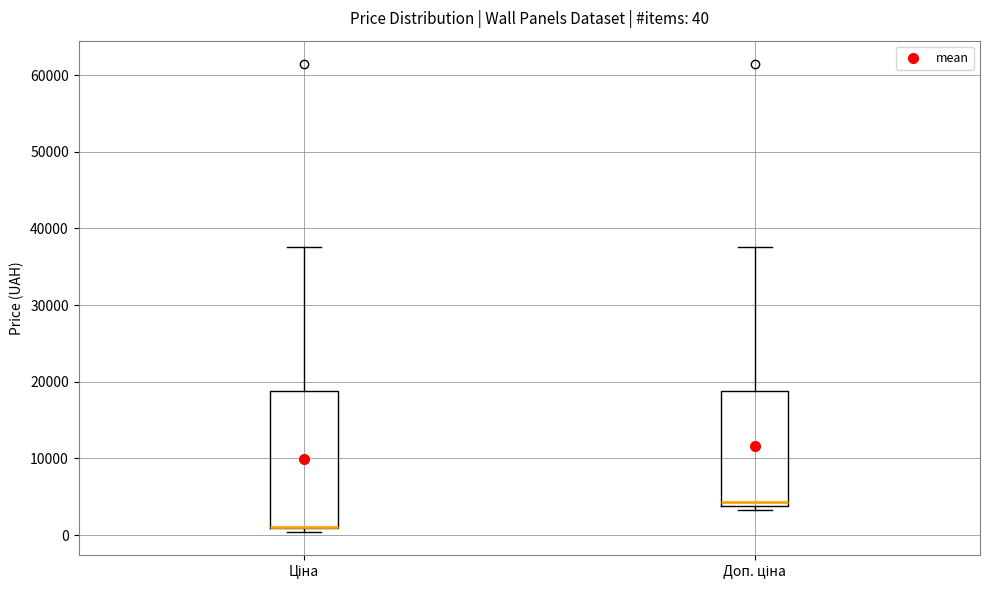

Comparing the boxes themselves (not the whiskers), which one is the tallest?

Ціна